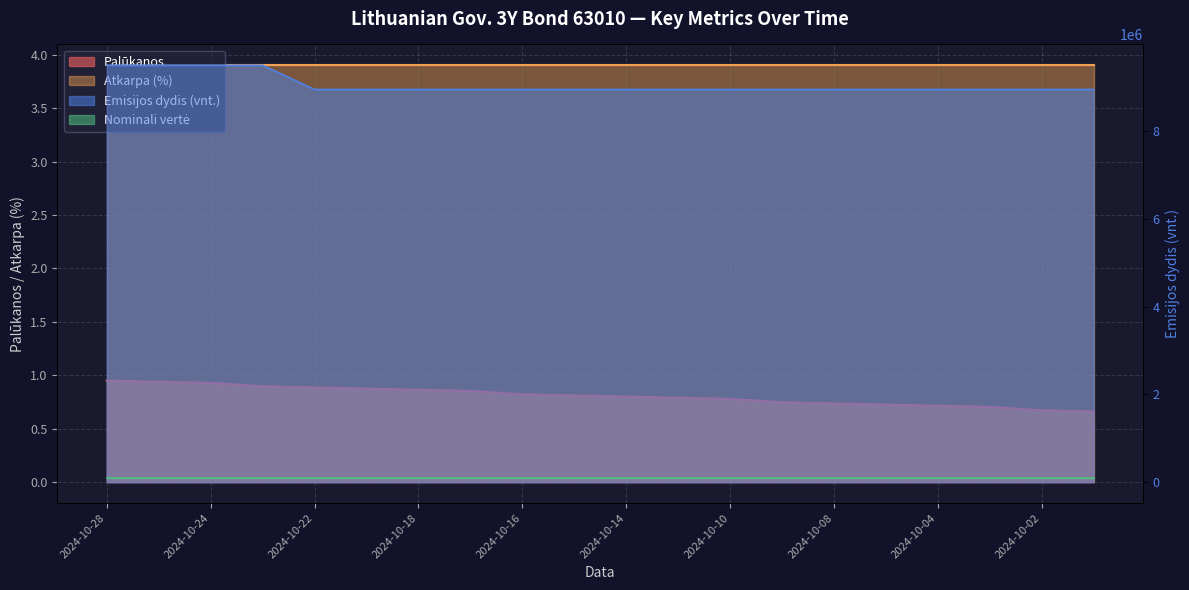

True or false: Emisijos dydis (vnt.) and Palūkanos cross at least once.

False